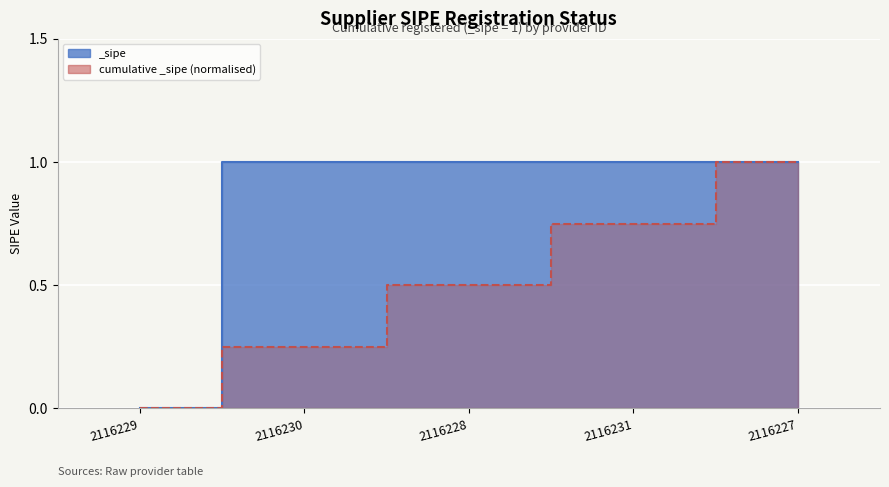

What is the label of the 4th point from the right?

2116230